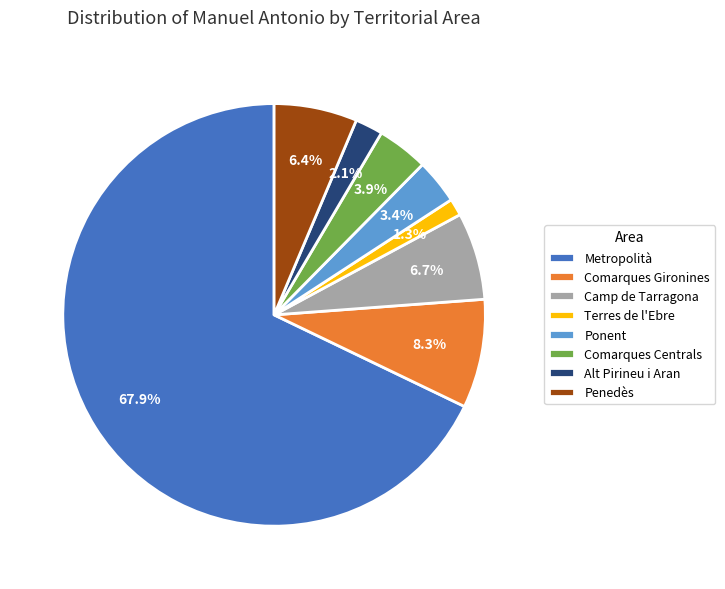

Which has a higher value, Terres de l'Ebre or Penedès?

Penedès